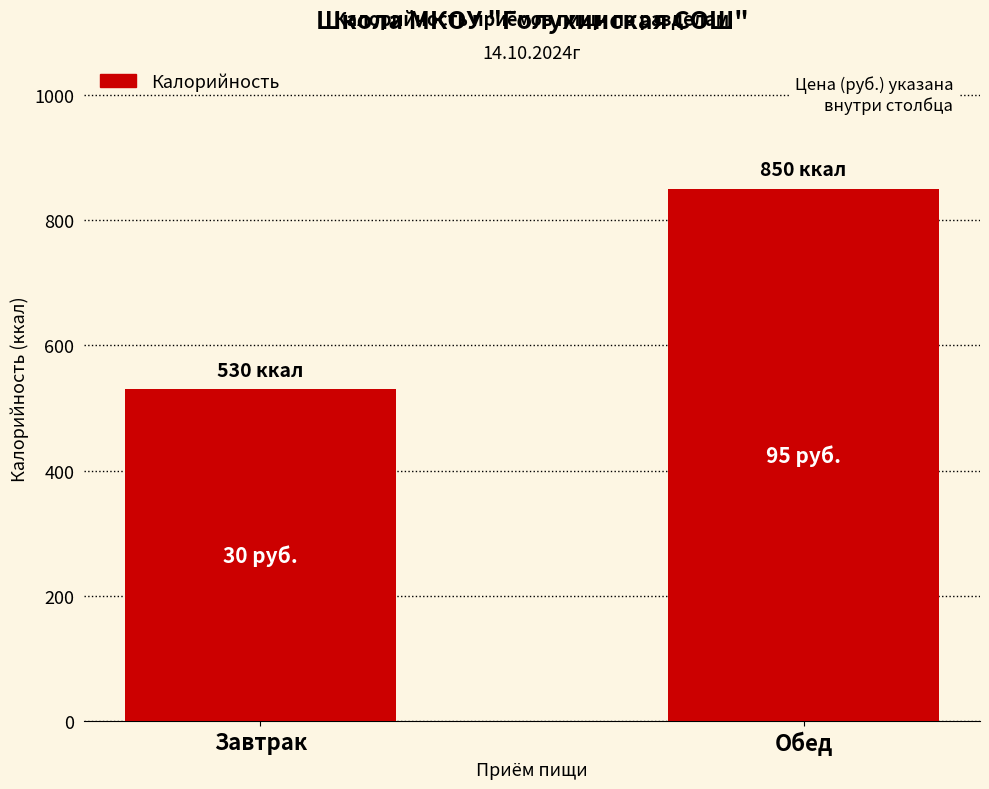

What is the difference between the values at Завтрак and Обед?

320